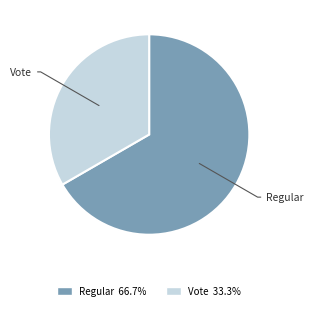

Do Regular and Vote together represent more than half of the pie?

Yes